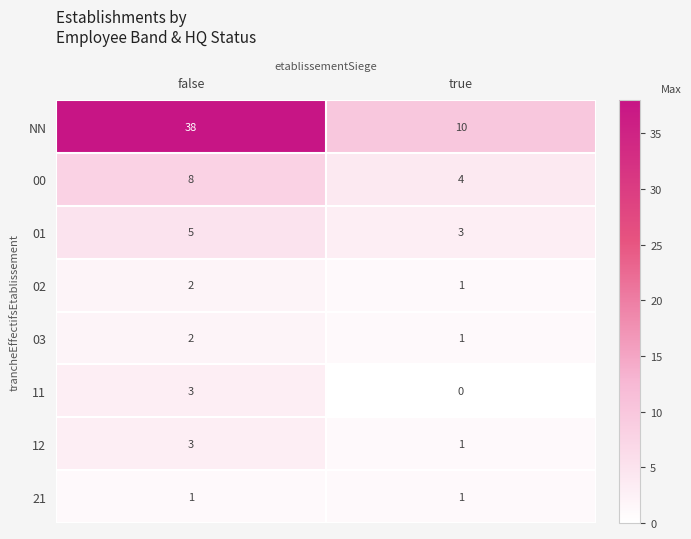

What is the maximum value shown in the chart?

38